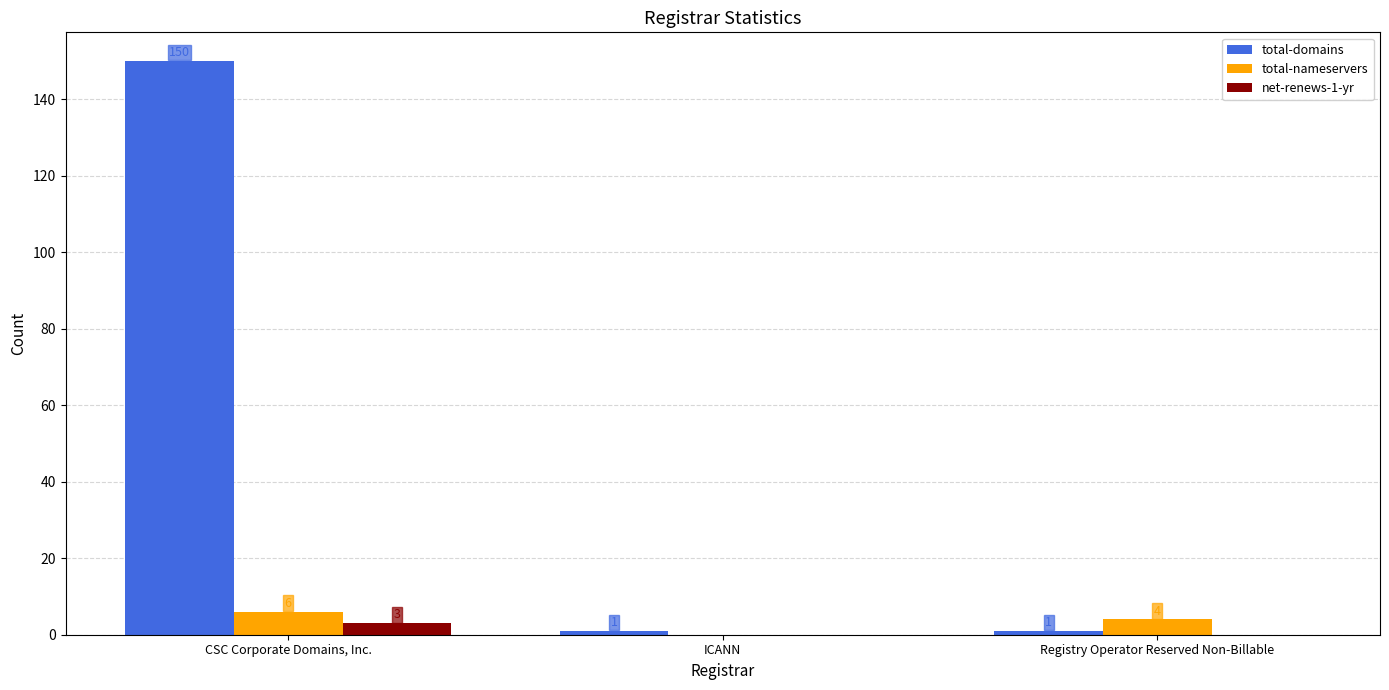

What is the difference between the total-nameservers values at ICANN and CSC Corporate Domains, Inc.?

6